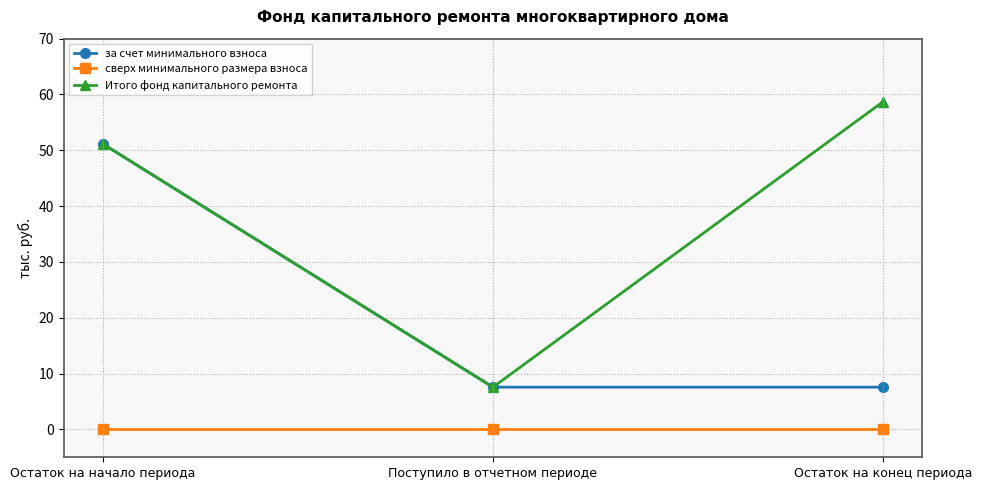

List the series in order of their peak value, lowest first.

сверх минимального размера взноса, за счет минимального взноса, Итого фонд капитального ремонта